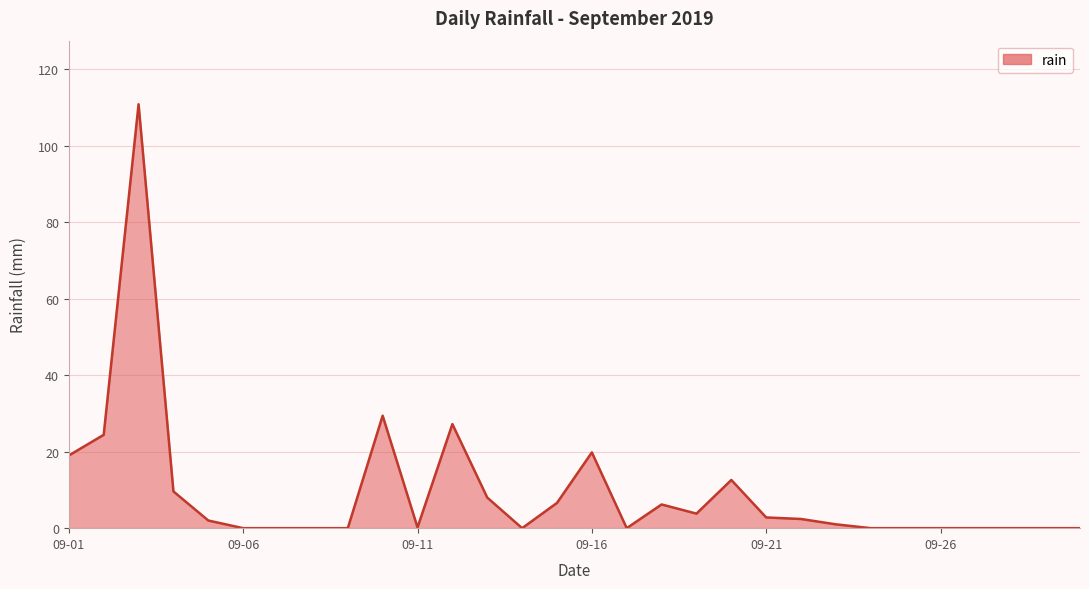

What is the difference between the maximum and minimum values?

110.8